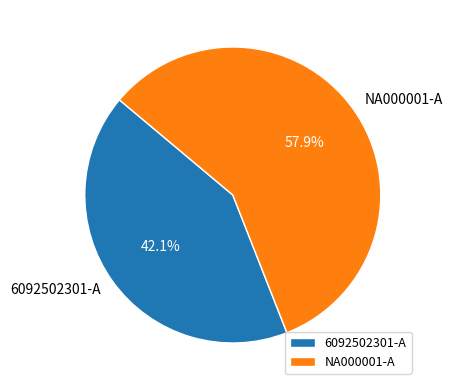

Between 6092502301-A and NA000001-A, which is larger?

NA000001-A